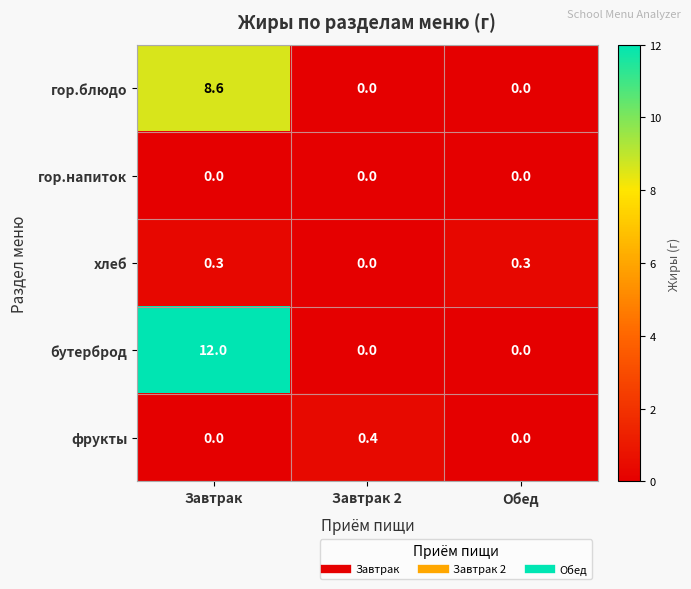

How many data points does each series have?

3